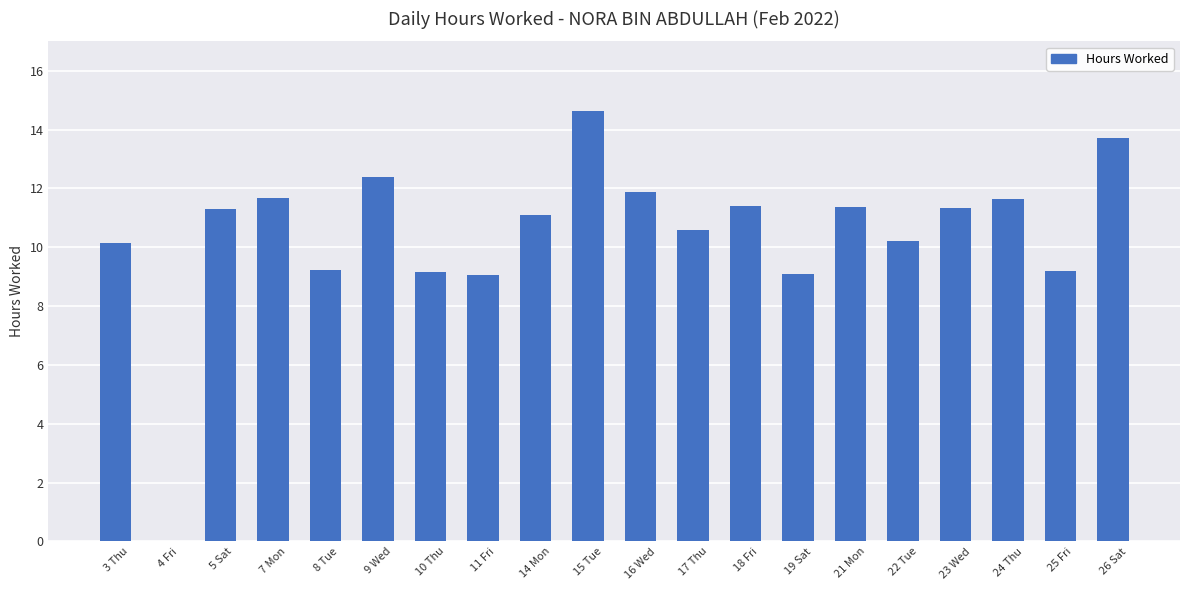

What is the approximate value at 17 Thu?

10.6